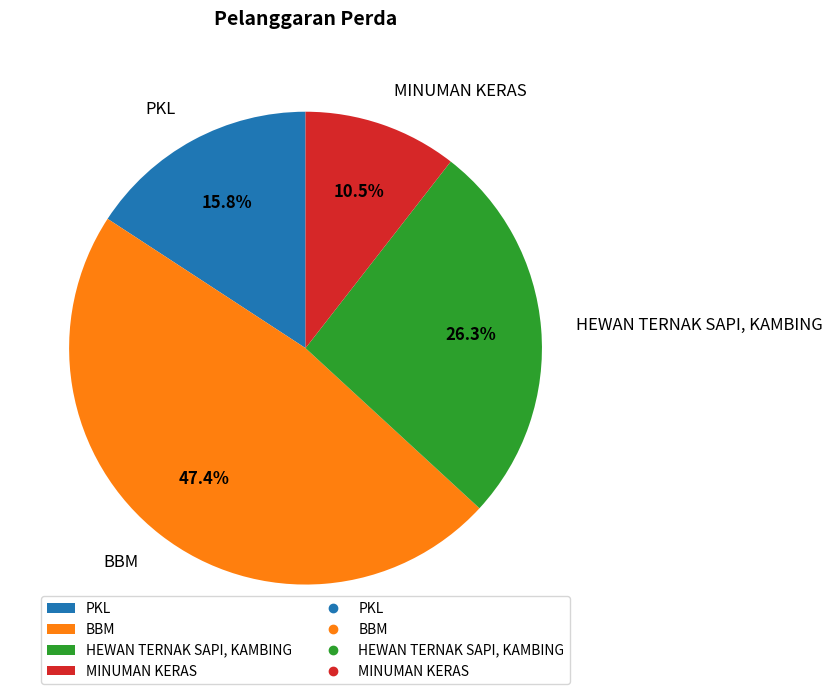

Count the number of slices in the pie.

4